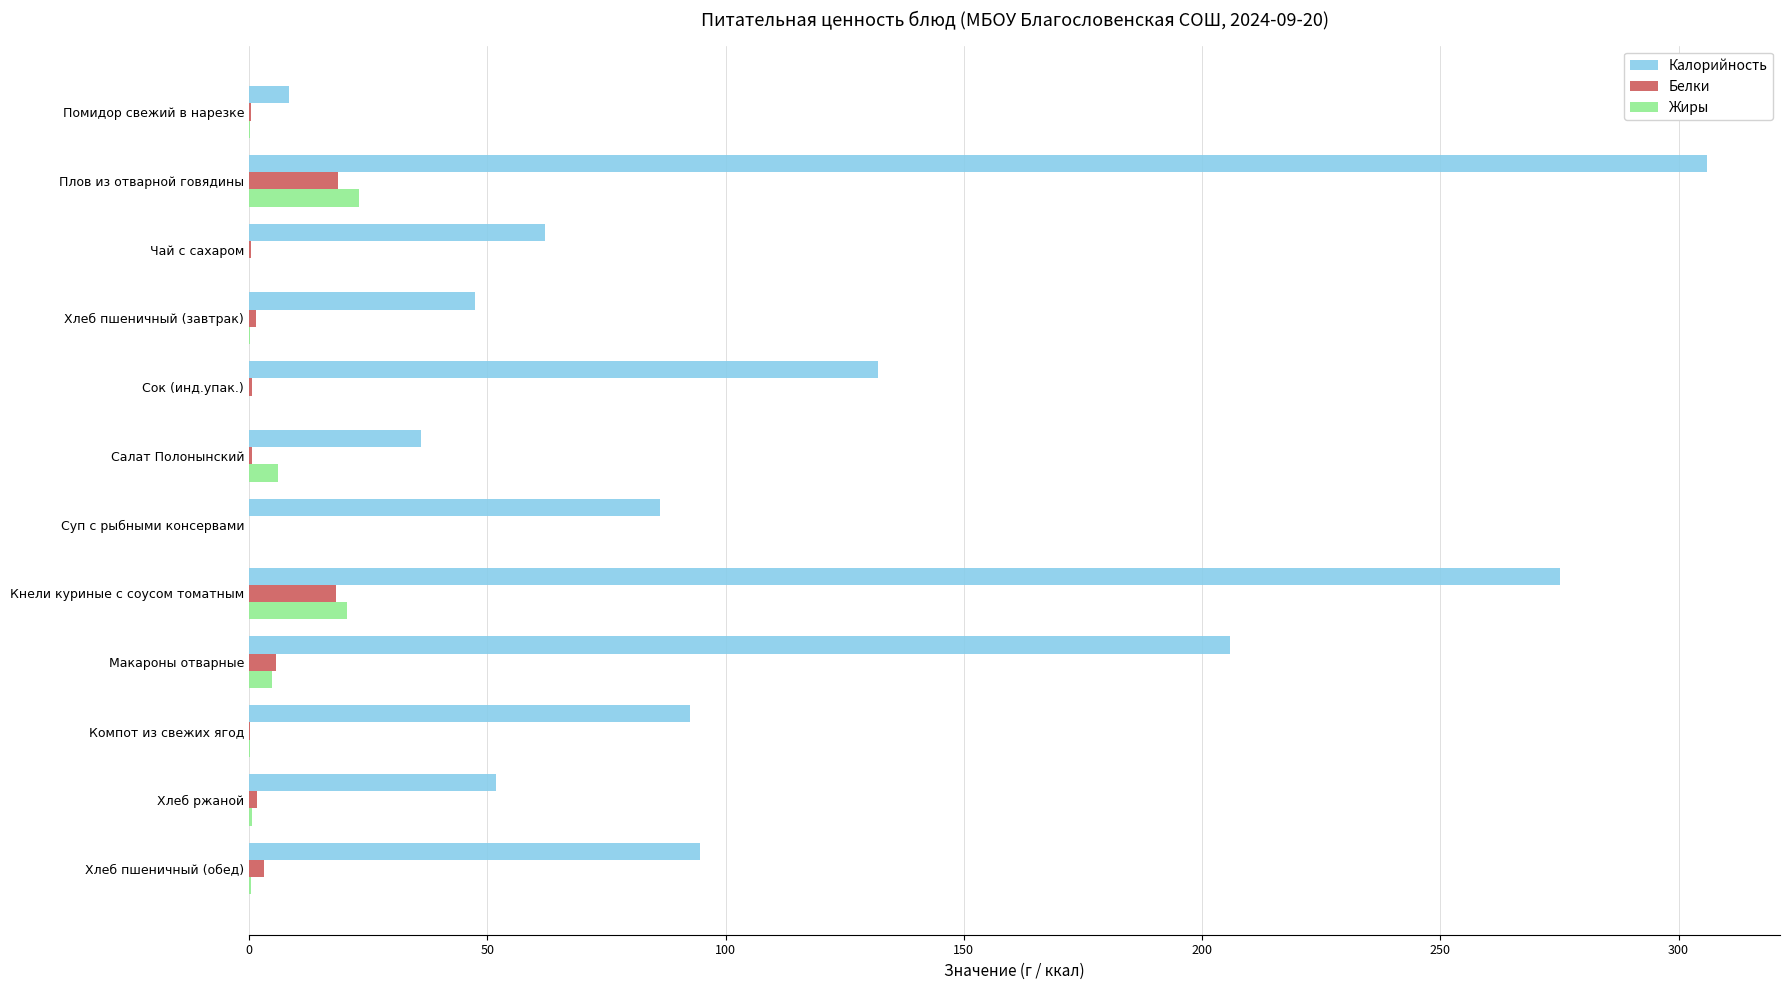

Which category has the highest value across all series?

Плов из отварной говядины